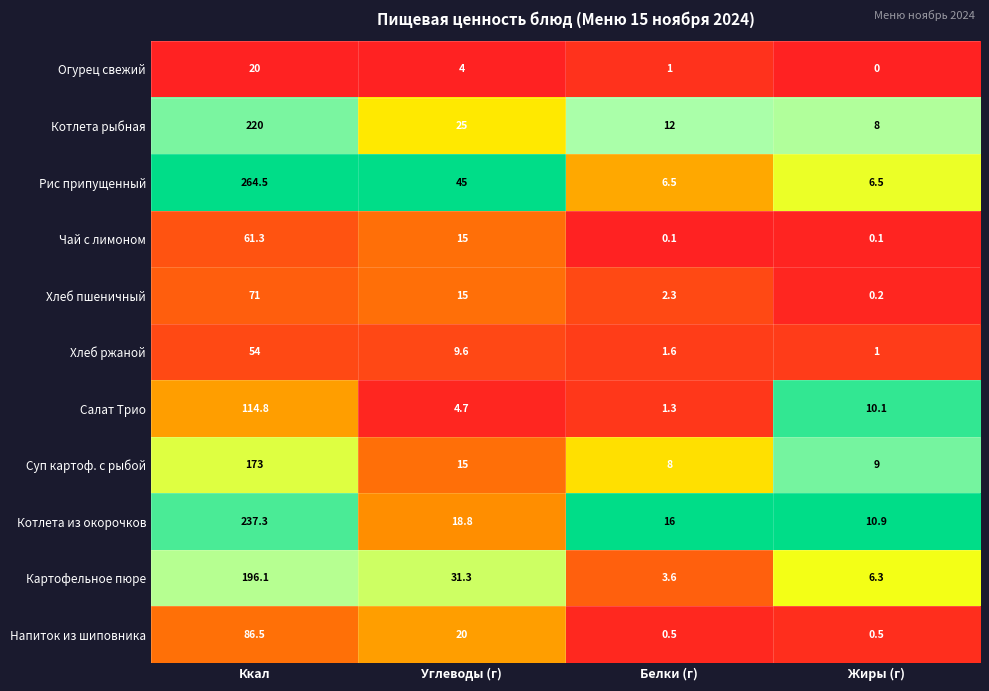

What is the difference between the Рис припущенный values at Ккал and Белки (г)?

258.0